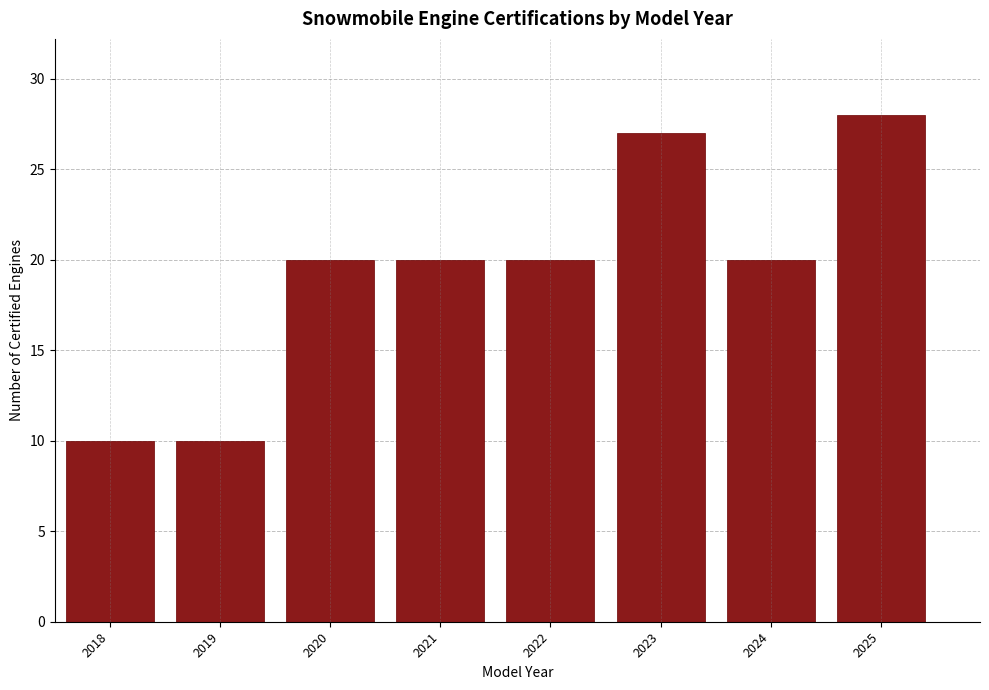

Reading left to right, list all the values displayed in this chart.

10	10	20	20	20	27	20	28